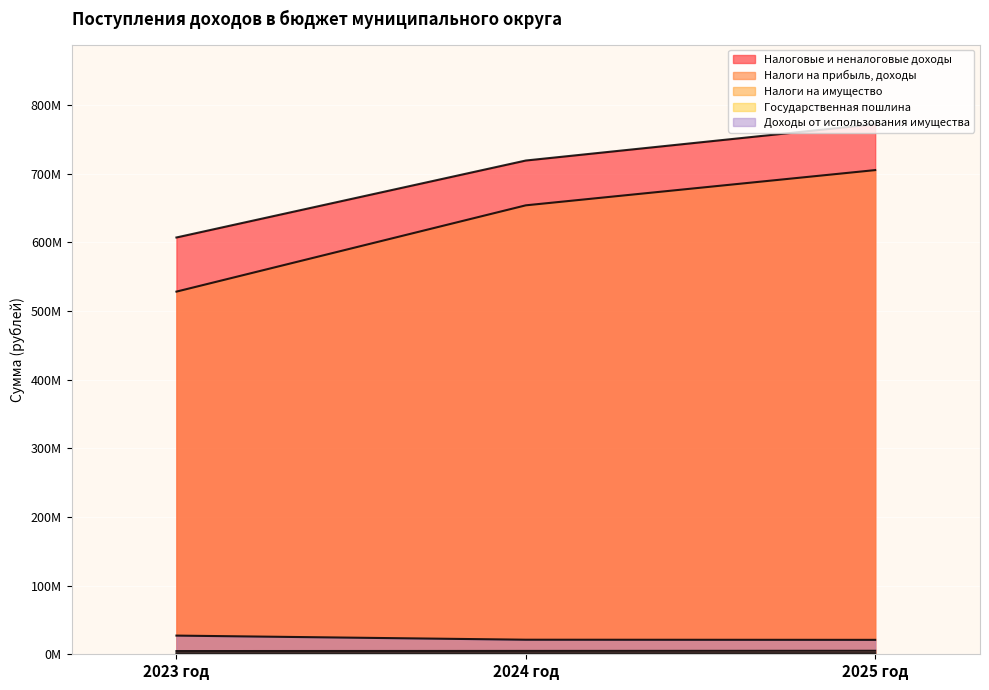

Where is Государственная пошлина nearest to the value 1542500?

2024 год